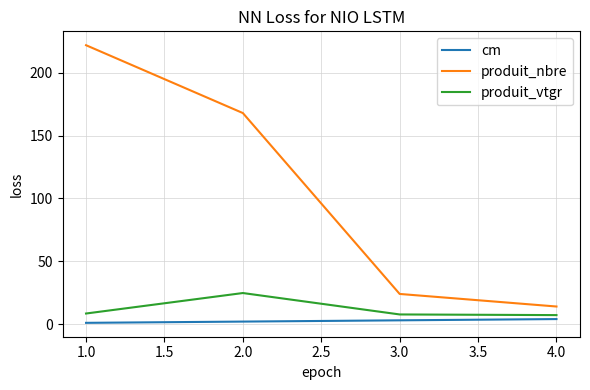

What is the sum of the produit_nbre values at 1.0 and 2.0?

390.0